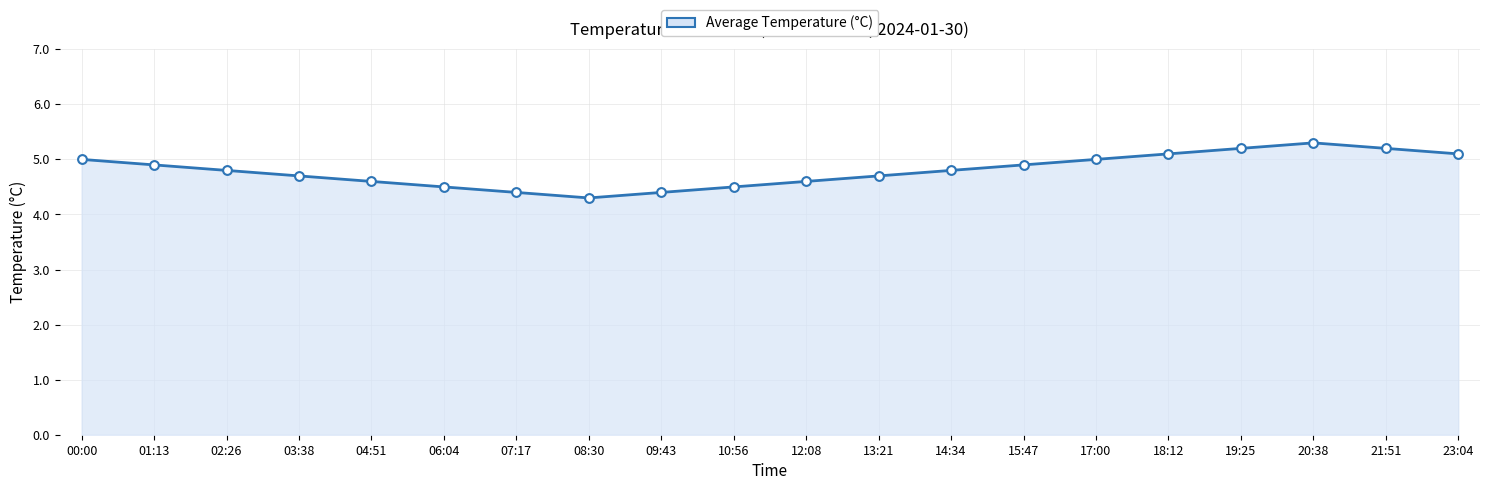

What is the change in value from 06:04 to 23:04?

+0.6